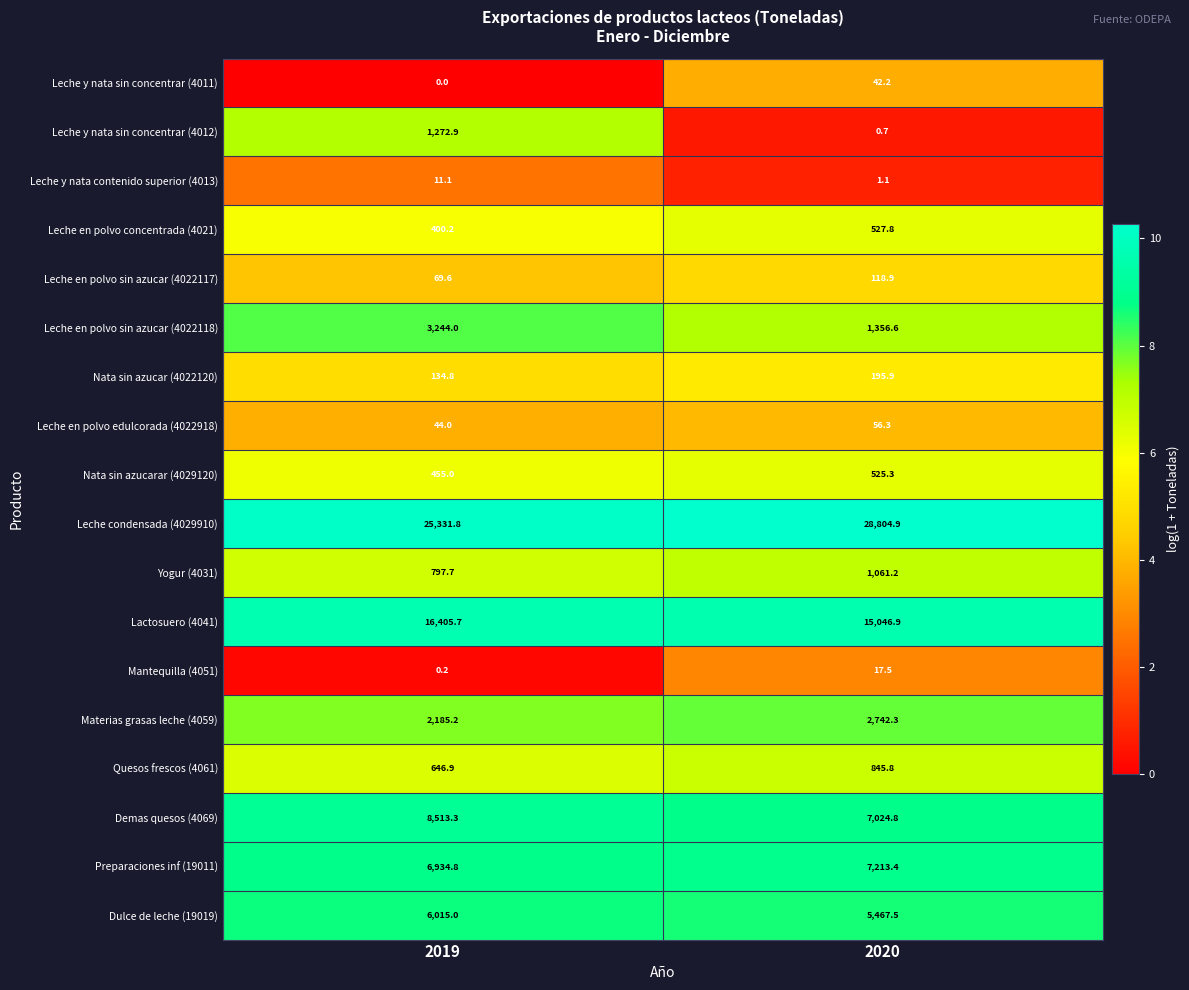

What is the average value of the Materias grasas leche (4059) series?

2463.8